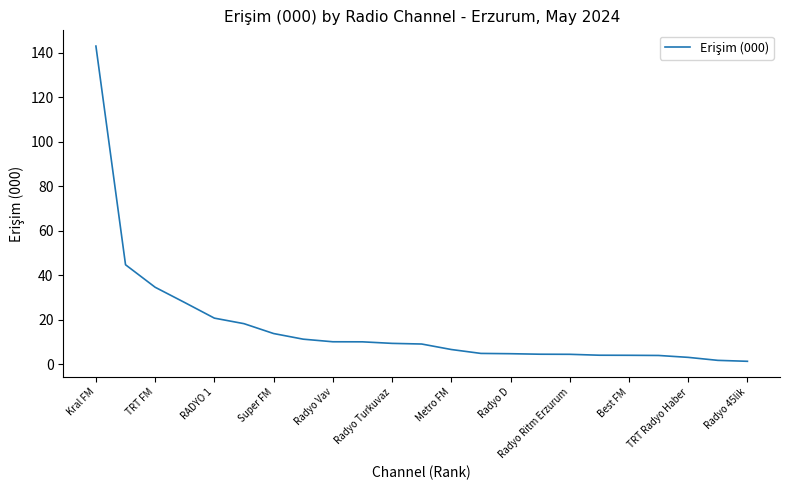

What is the difference between the maximum and minimum values?

141.5